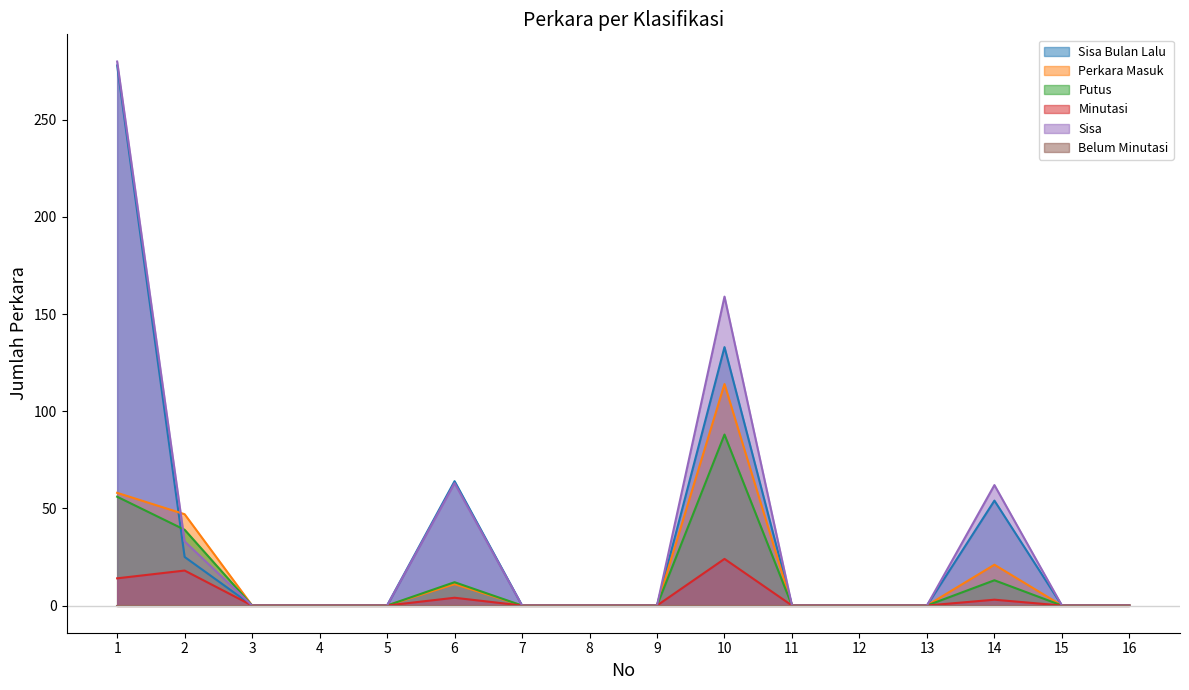

What is the greatest value displayed?

280